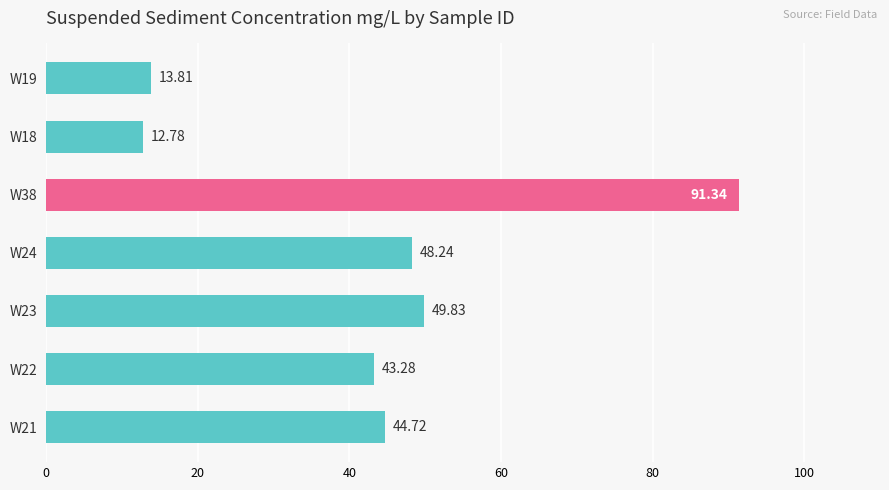

How many bars are there in total?

7